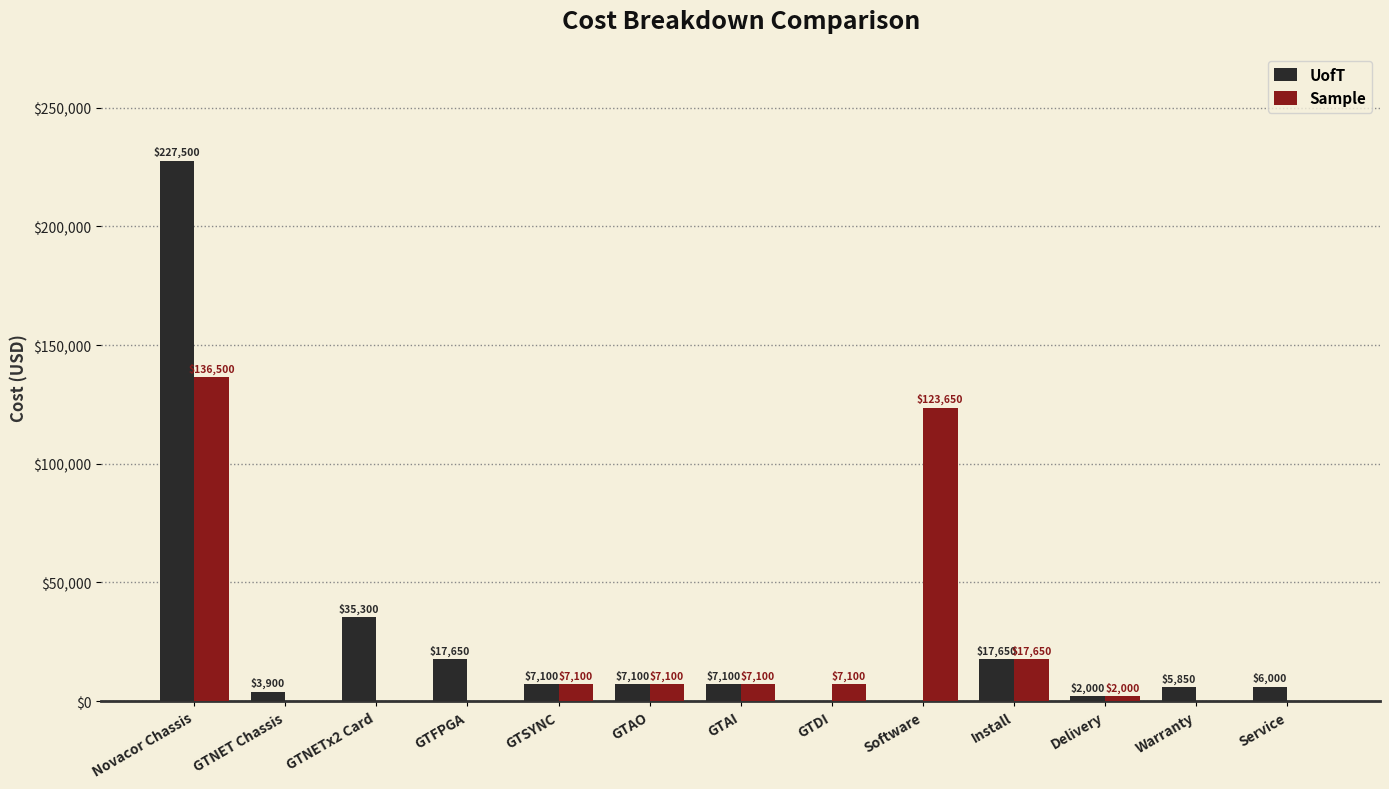

What is the total value across all series at GTNET Chassis?

3900